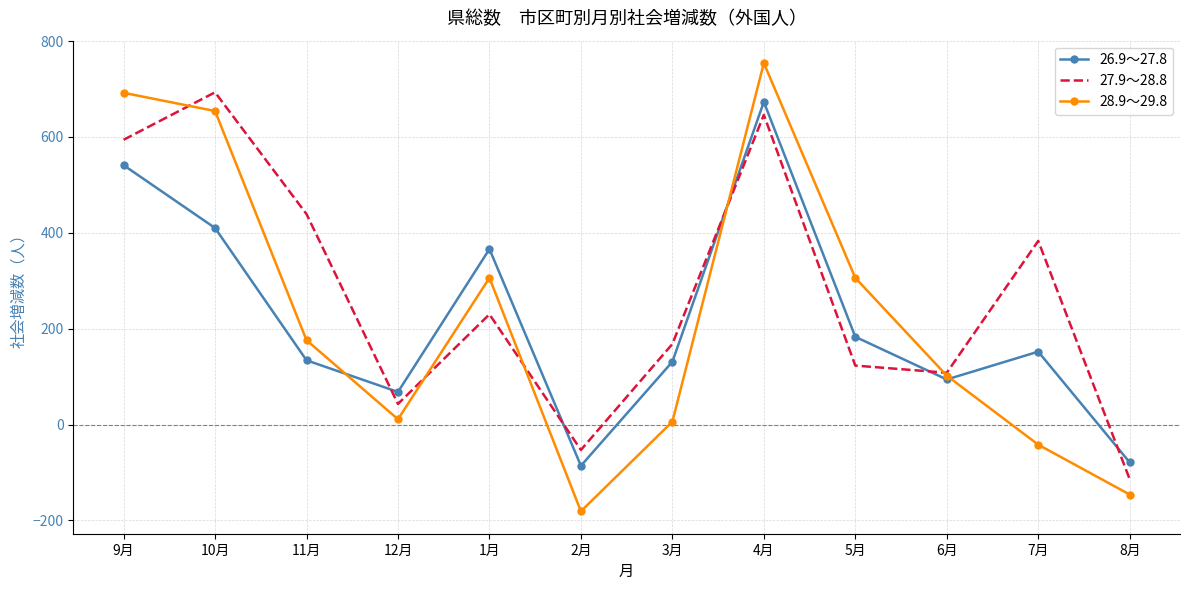

What is the sum of the 26.9～27.8 values at 4月 and 10月?

1083